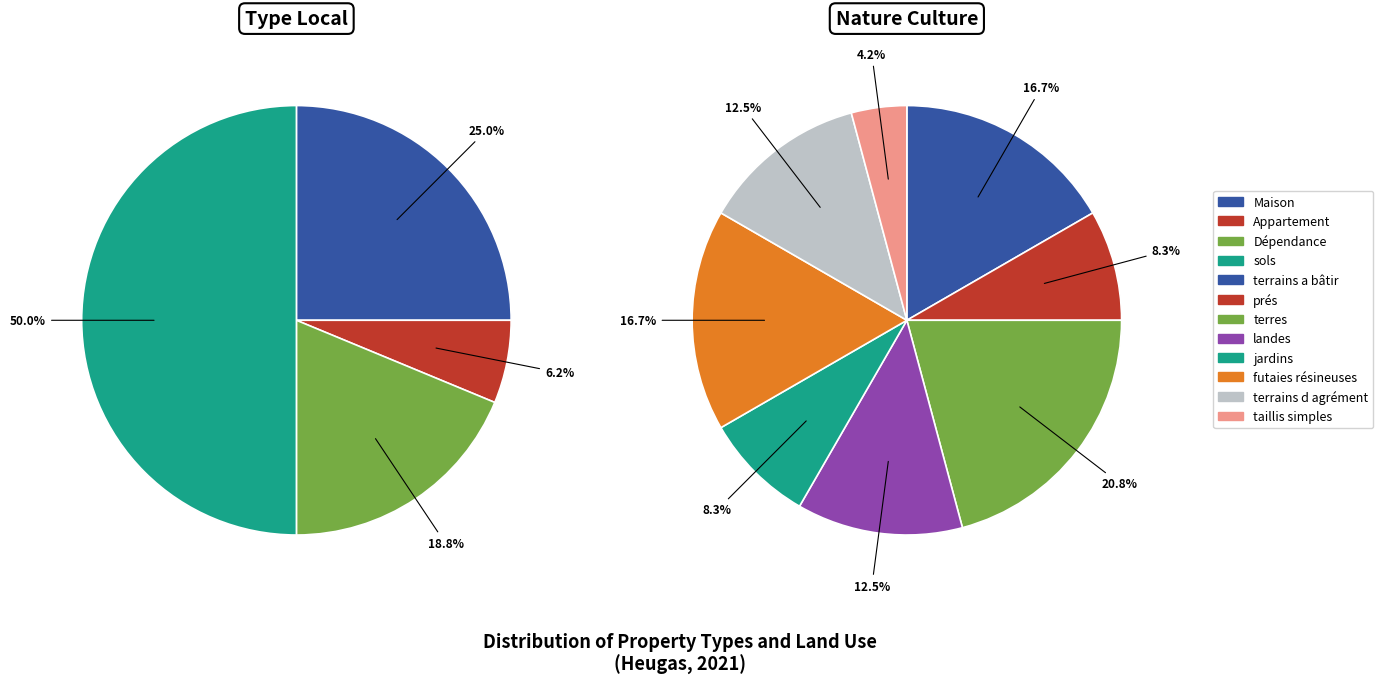

How many segments does this pie chart have?

12